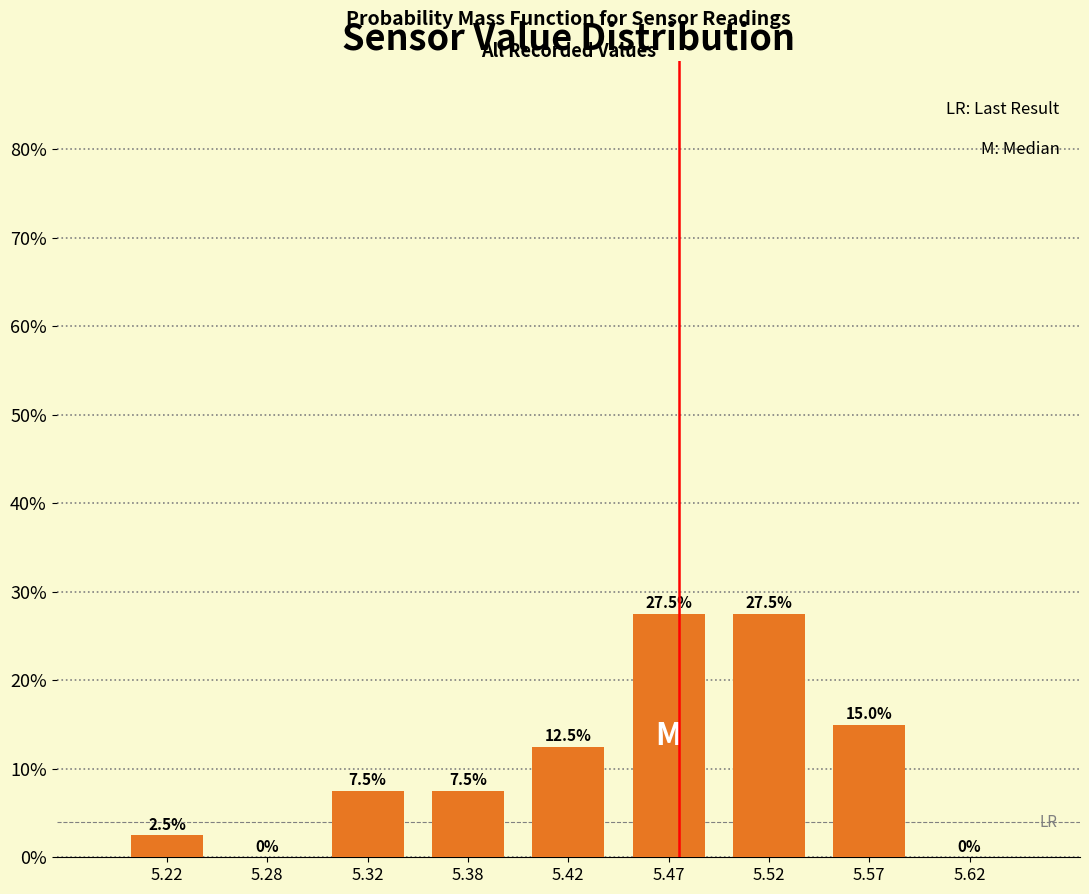

Reading left to right, transcribe this chart: for each bar, give the range it covers on the x-axis and its height.

5.20 to 5.25: 2.5
5.25 to 5.30: 0.0
5.30 to 5.35: 7.5
5.35 to 5.40: 7.5
5.40 to 5.45: 12.5
5.45 to 5.50: 27.5
5.50 to 5.55: 27.5
5.55 to 5.60: 15.0
5.60 to 5.65: 0.0